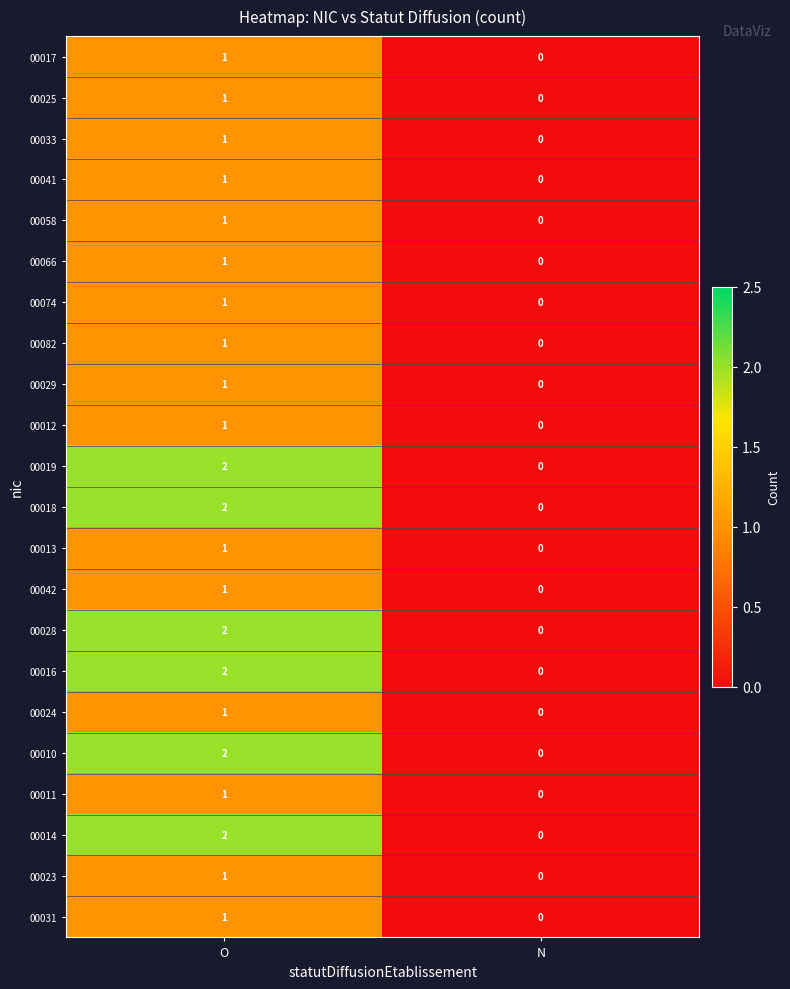

How many categories are shown in the chart?

2